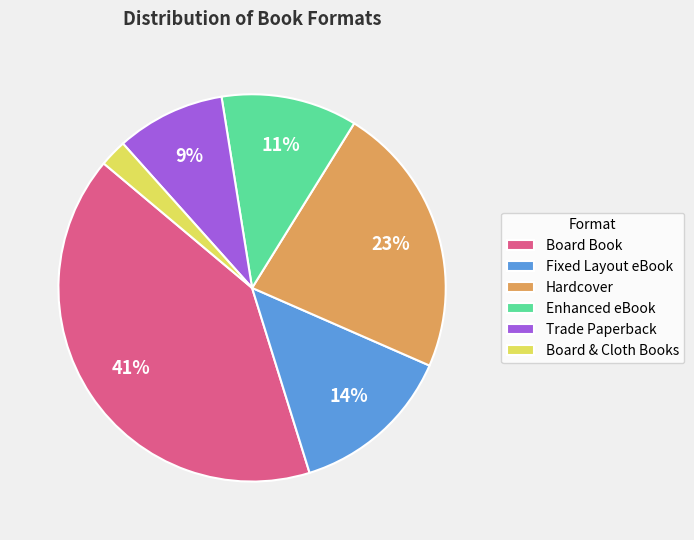

Combined, do Board Book and Board & Cloth Books account for over 50%?

No